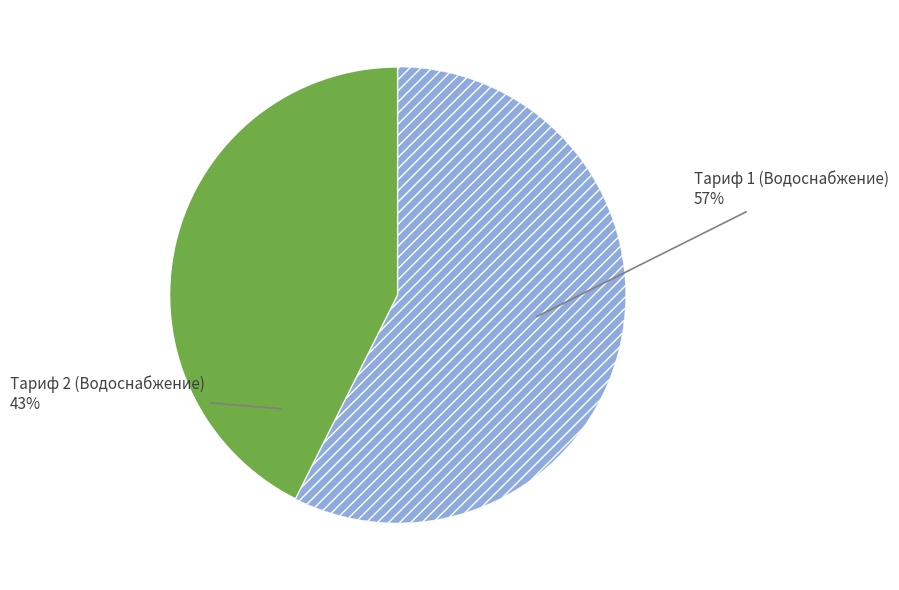

To the nearest percent, what is the average slice percentage?

50%